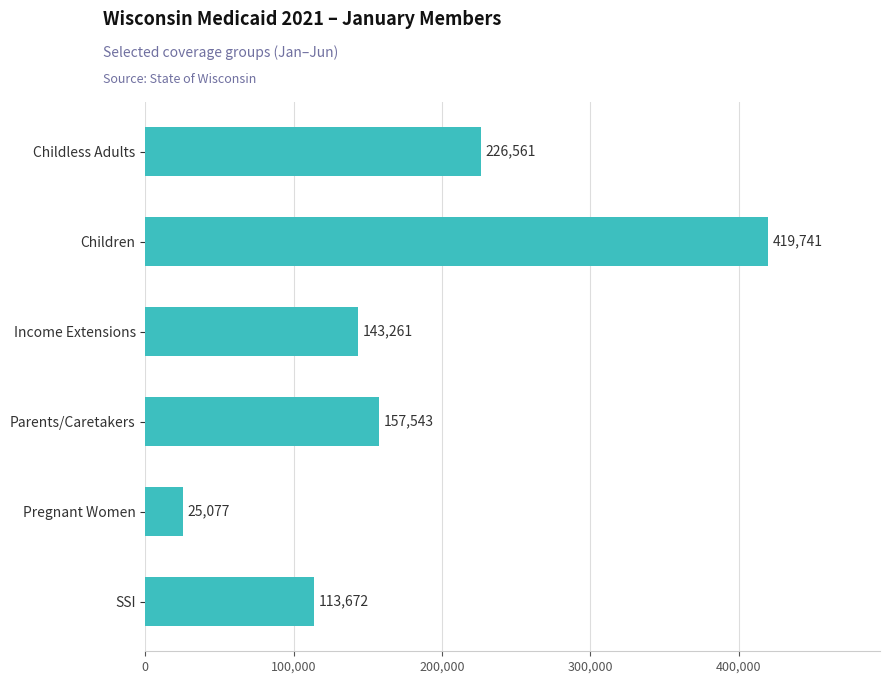

True or false: the data shows 25077 at Pregnant Women.

True